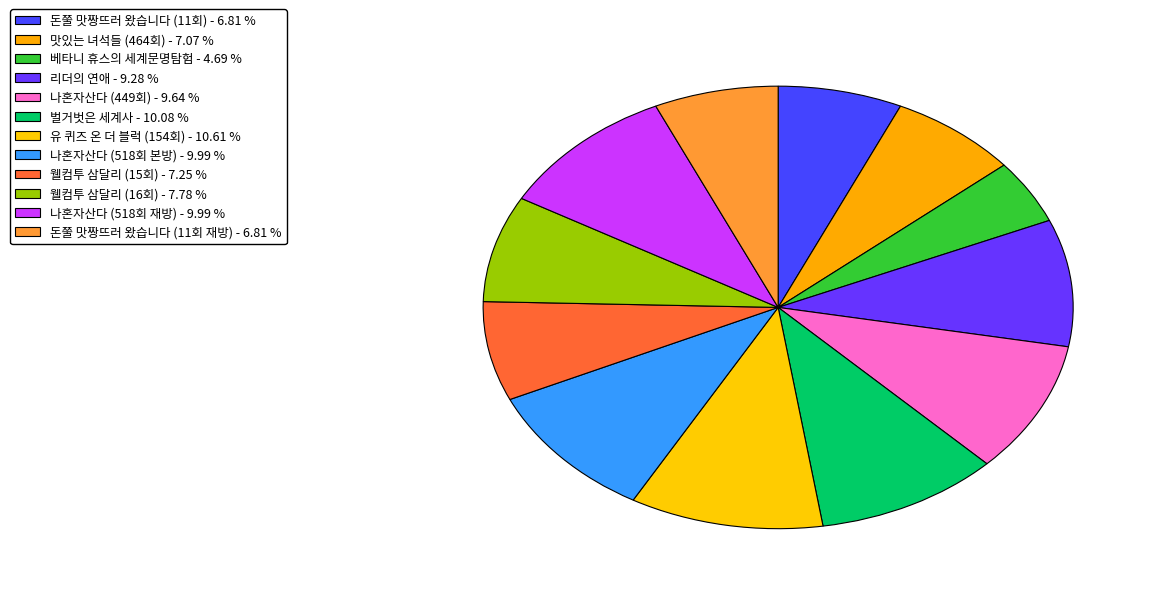

To the nearest percent, what is the average slice percentage?

8%